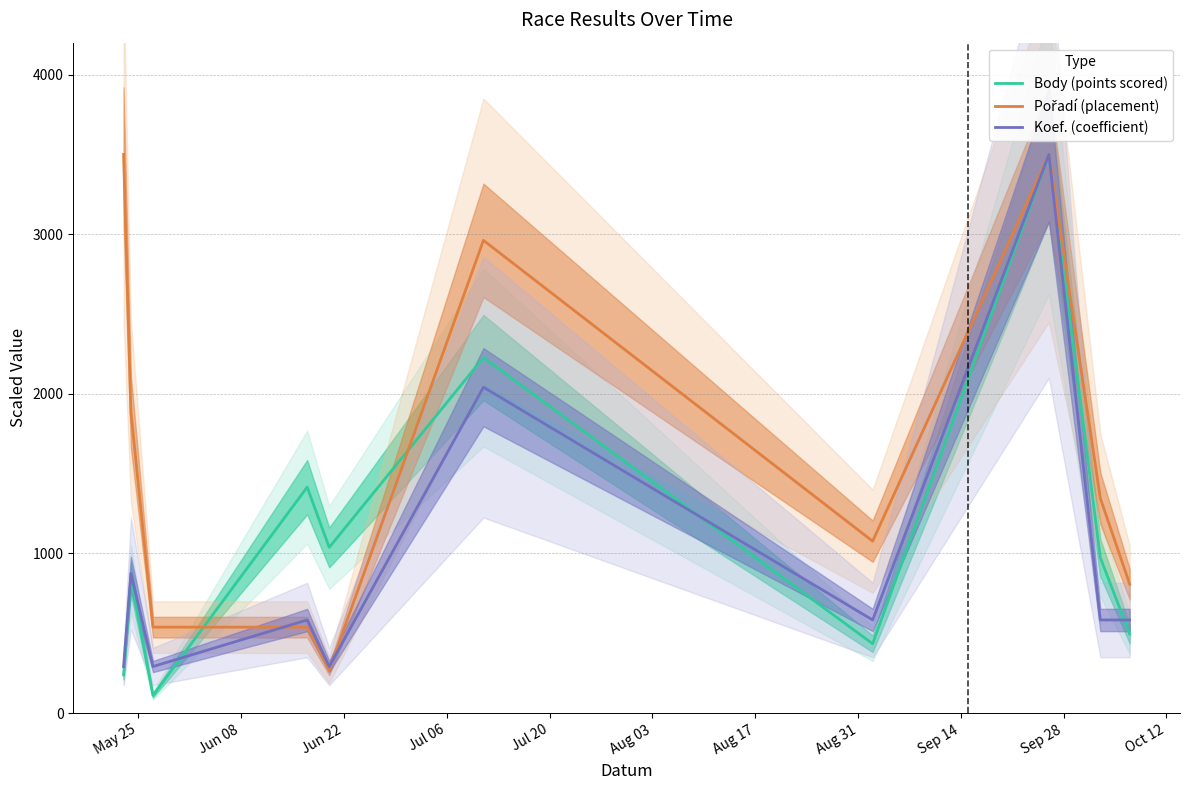

What are all the series names shown in the legend?

Body (points scored), Pořadí (placement), Koef. (coefficient)